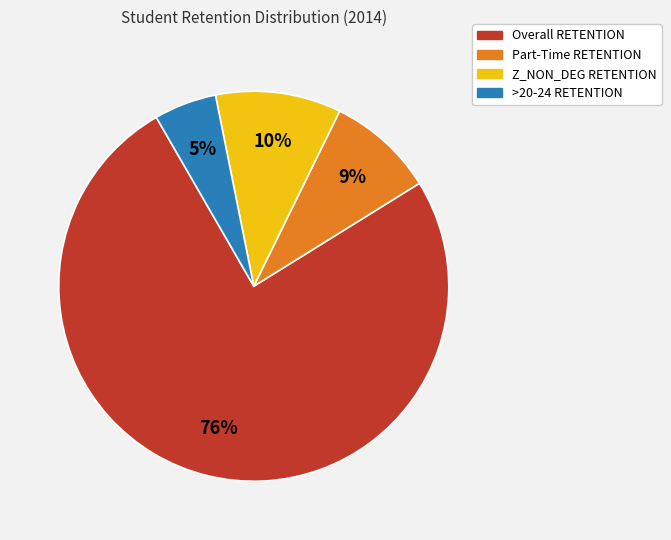

What percentage is the Part-Time RETENTION slice, to the nearest percent?

9%